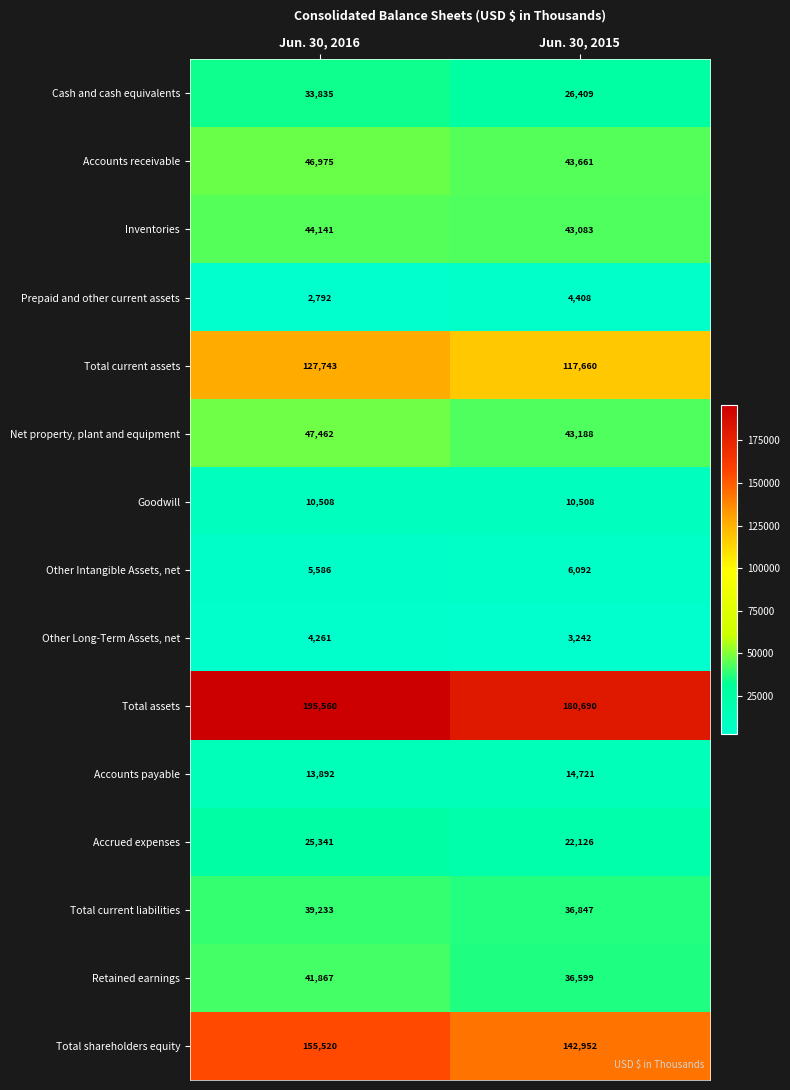

The value of Total current assets at Jun. 30, 2016 is 195328. True or false?

False